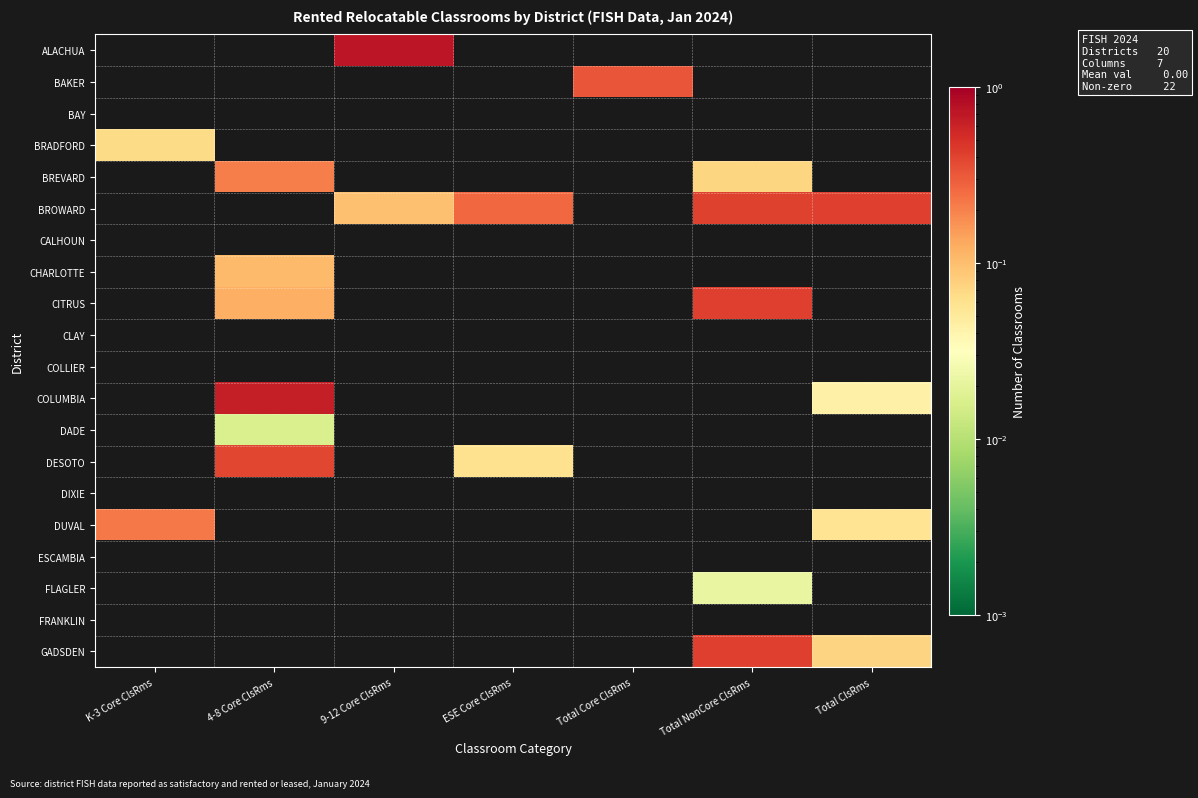

Which series has the largest total across all categories?

BROWARD